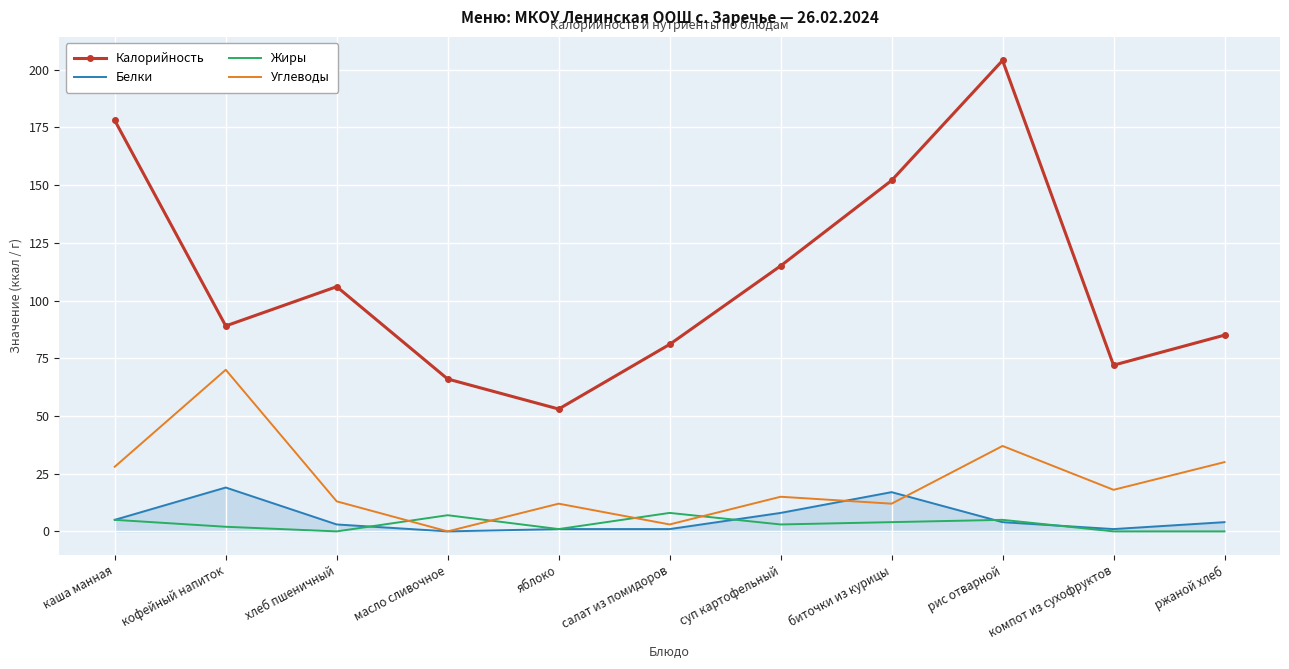

True or false: Калорийность has a value of 26 at суп картофельный.

False